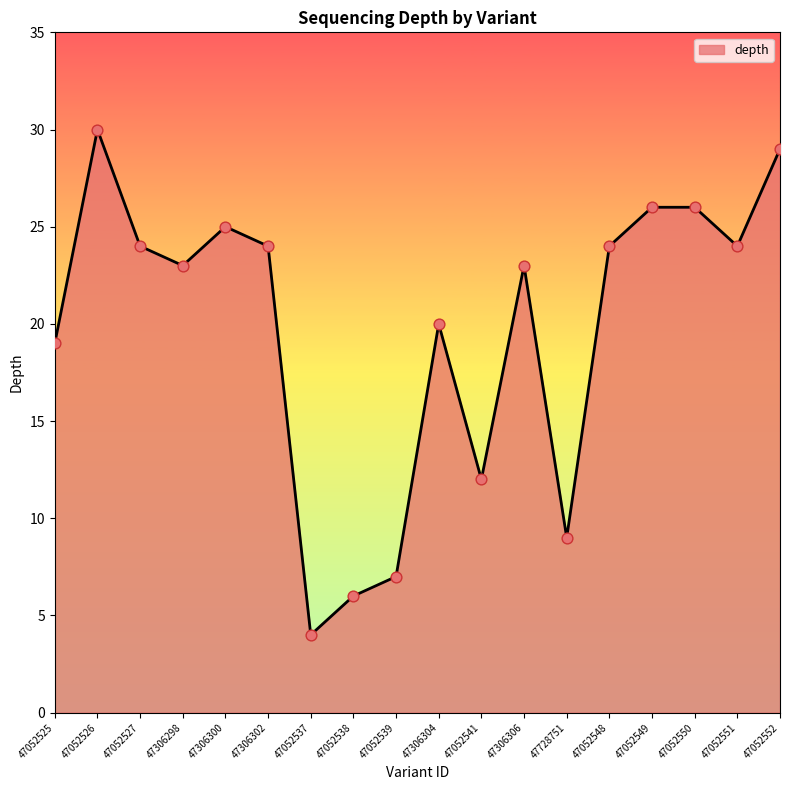

Between 47306300 and 47052537, which is larger?

47306300